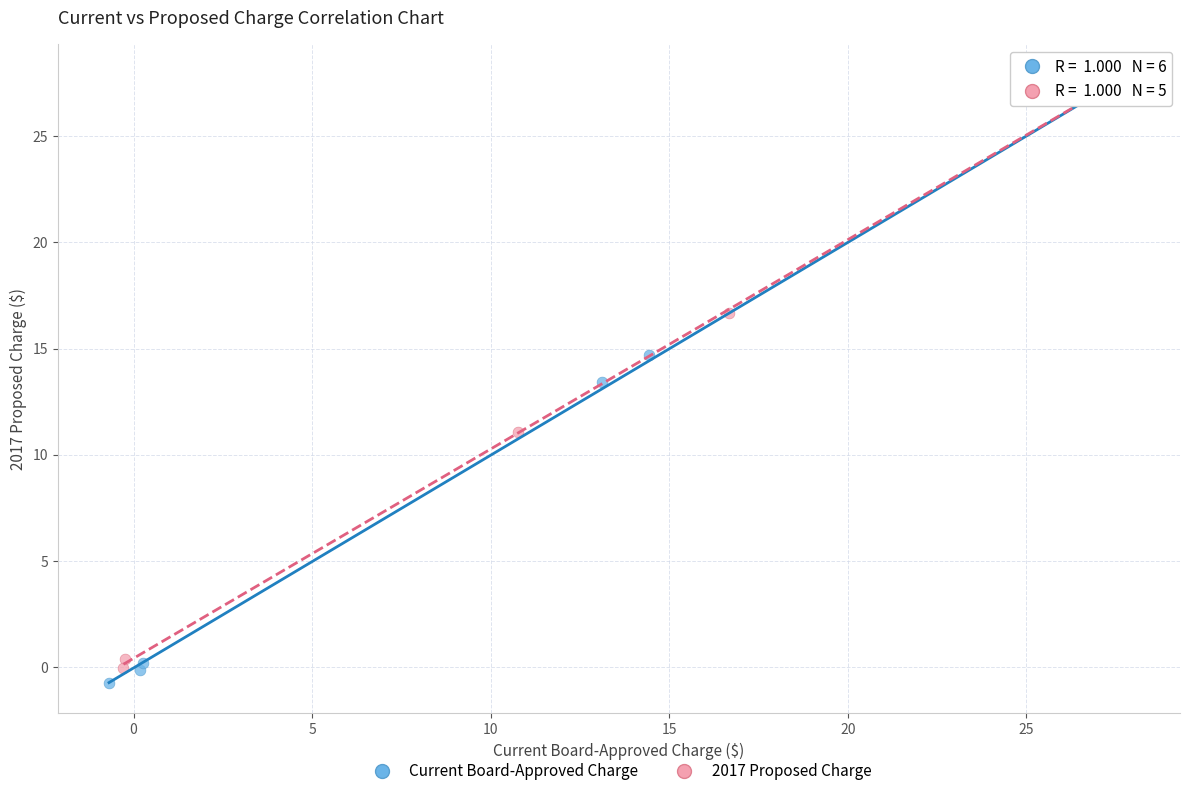

Which series reaches the minimum Y coordinate?

Current Board-Approved Charge